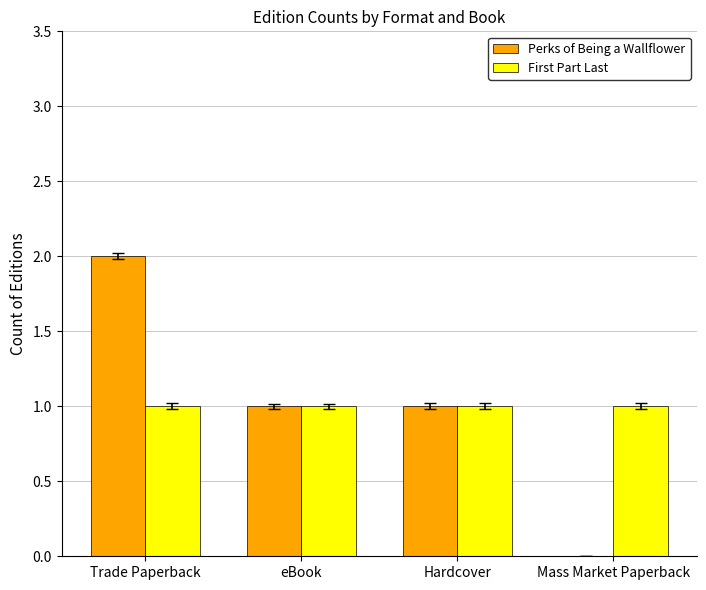

Which series has the widest spread of values?

Perks of Being a Wallflower